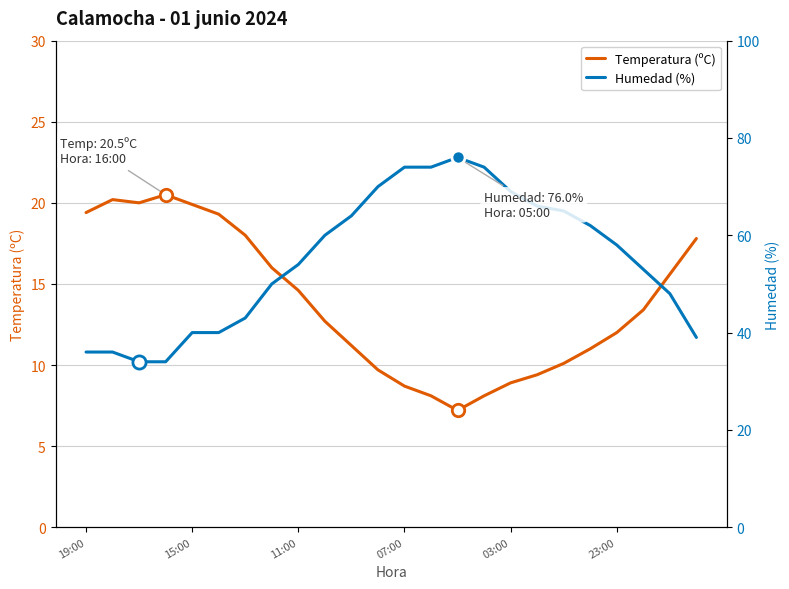

Which series has the widest spread of Y values?

Humedad (%)